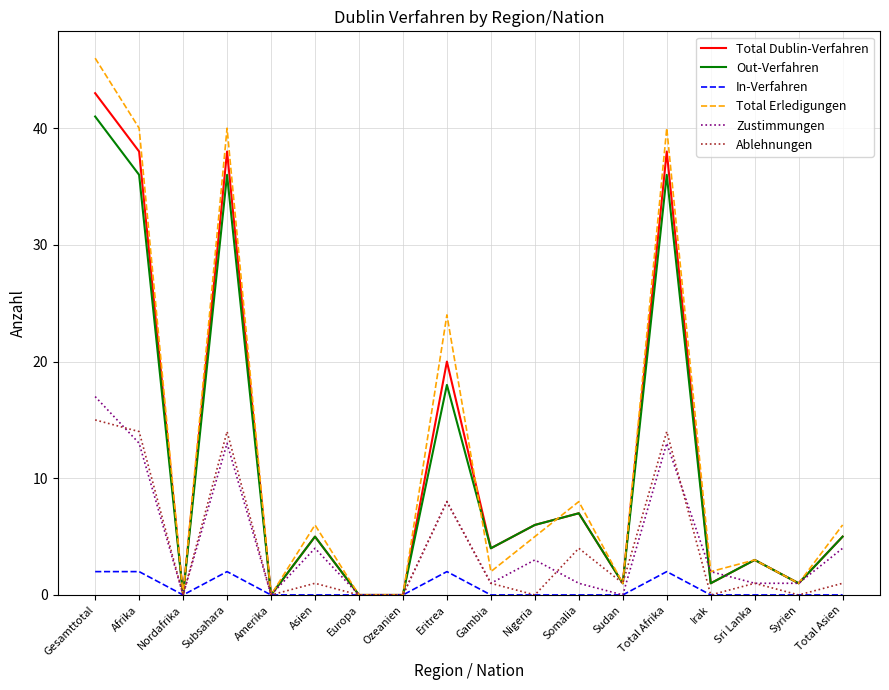

How many lines are shown in the chart?

6